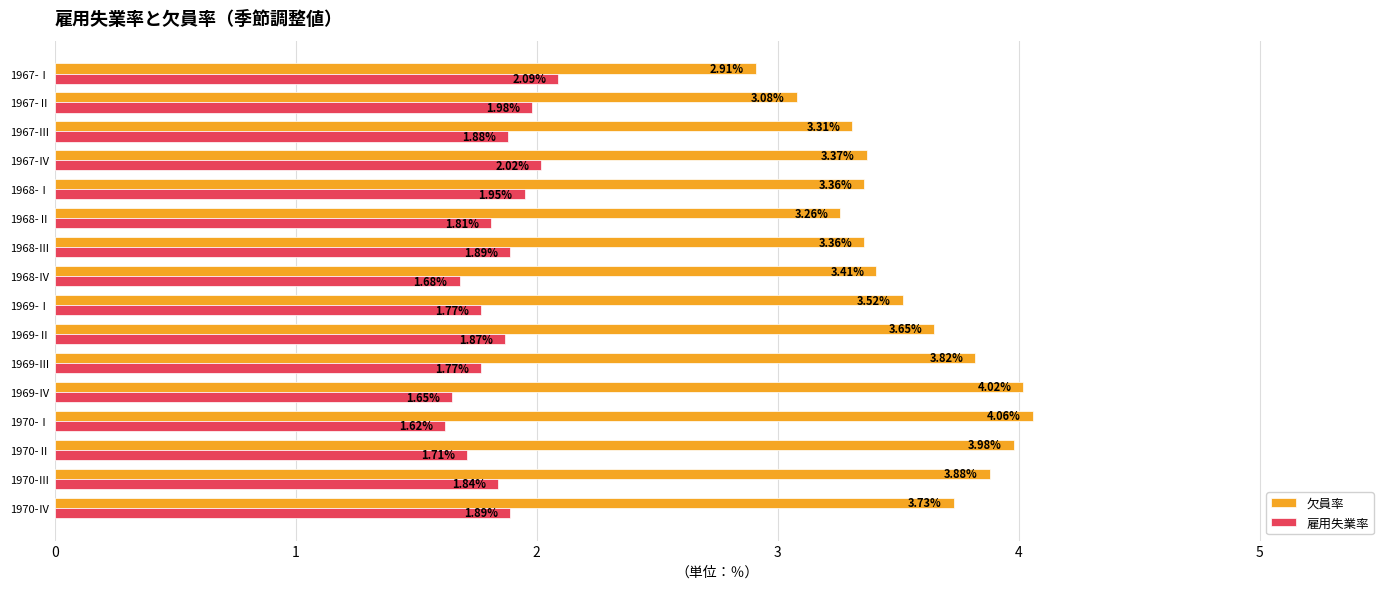

At which category does the chart reach its minimum across all series?

1970-Ⅰ